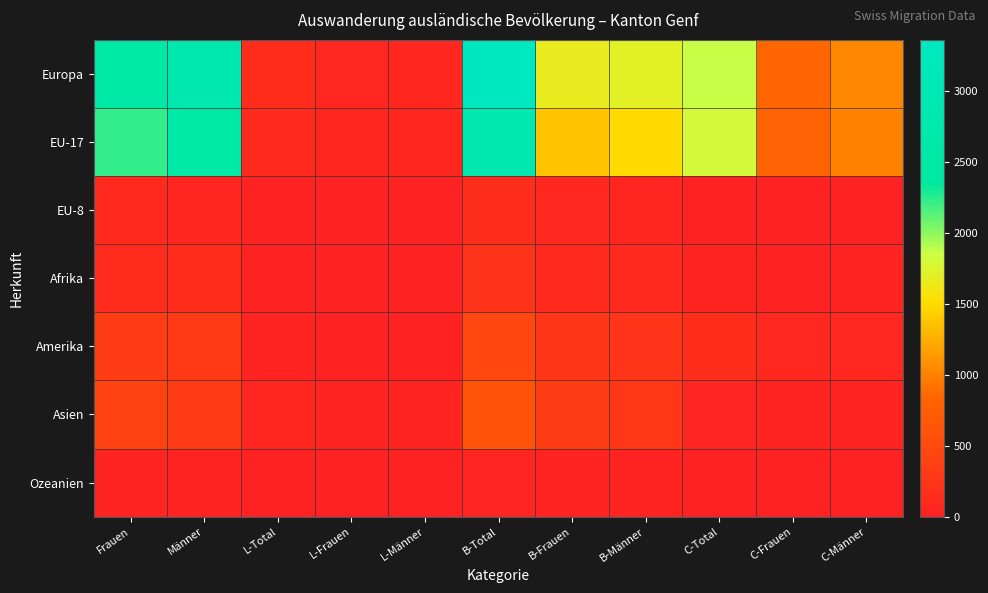

At which category does the chart reach its minimum across all series?

L-Frauen